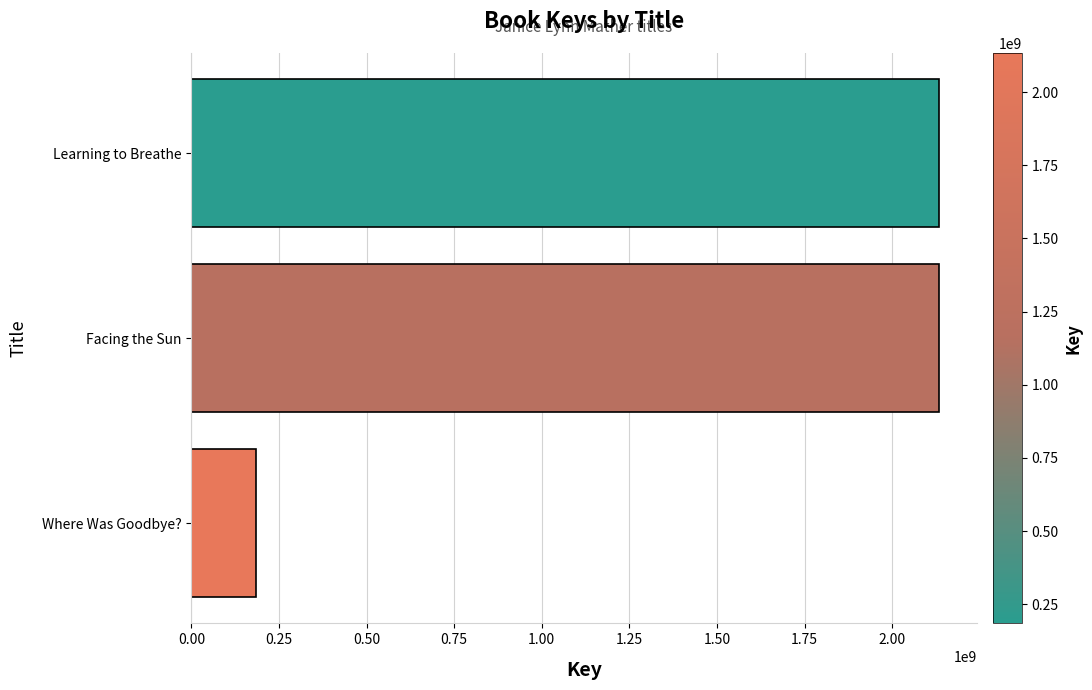

What is the approximate value at Learning to Breathe, to the nearest 50?

2134096250